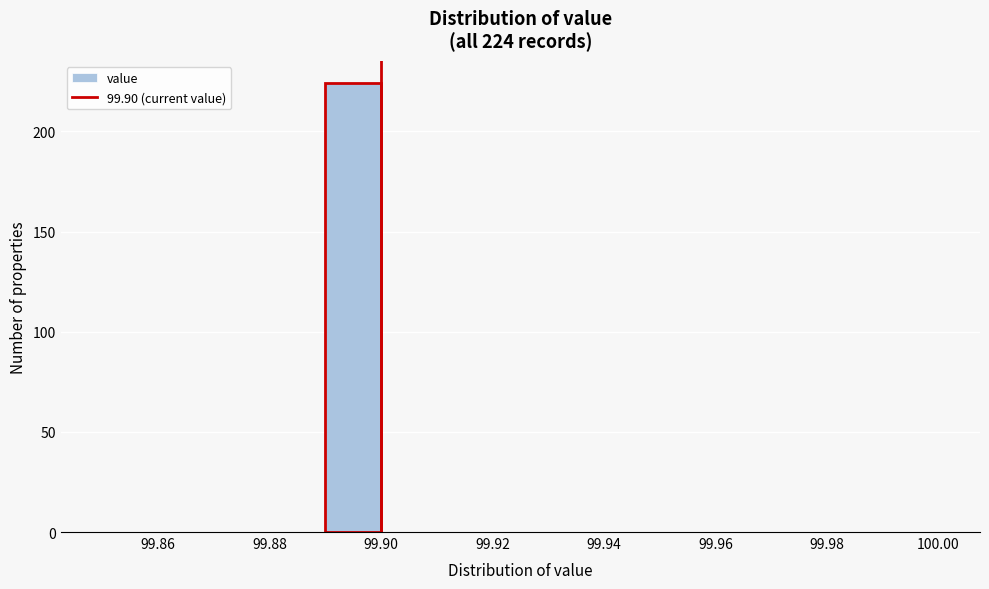

Which range on the x-axis has the tallest bar?

99.89 to 99.90